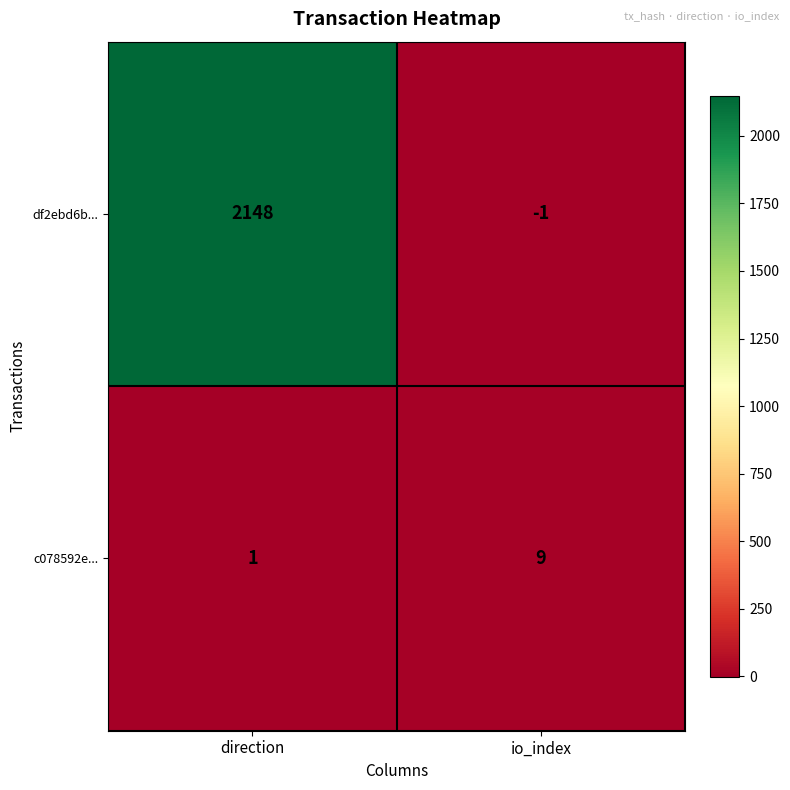

How many categories are shown in the chart?

2